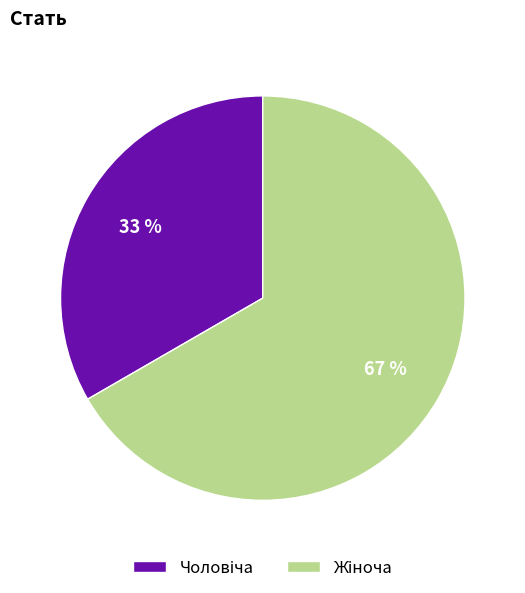

Count the number of slices in the pie.

2